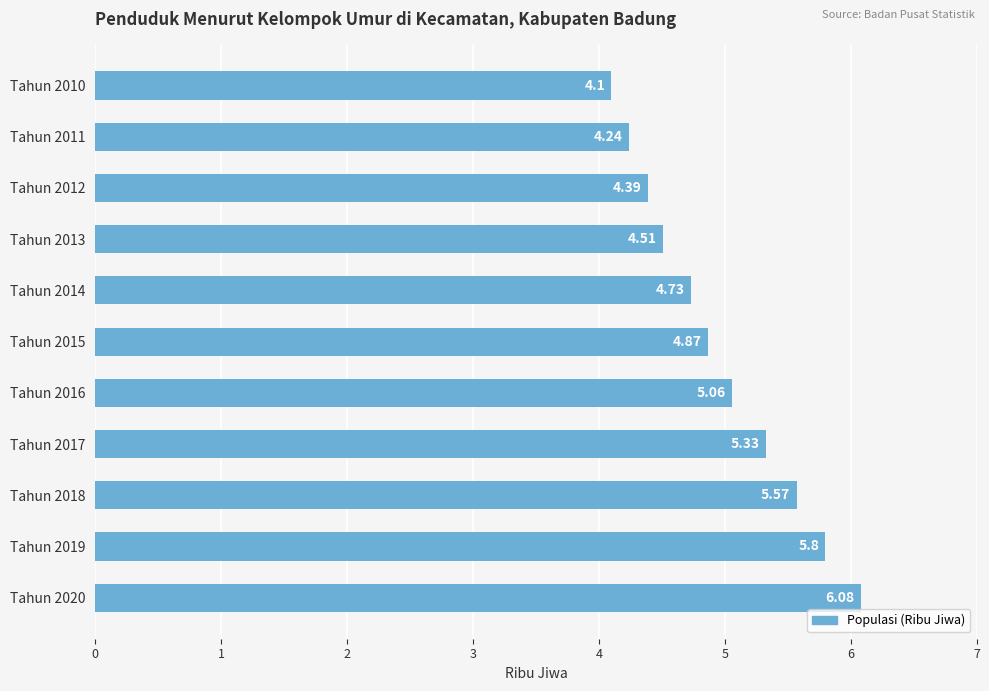

List the labels in order of value, largest first.

Tahun 2020, Tahun 2019, Tahun 2018, Tahun 2017, Tahun 2016, Tahun 2015, Tahun 2014, Tahun 2013, Tahun 2012, Tahun 2011, Tahun 2010